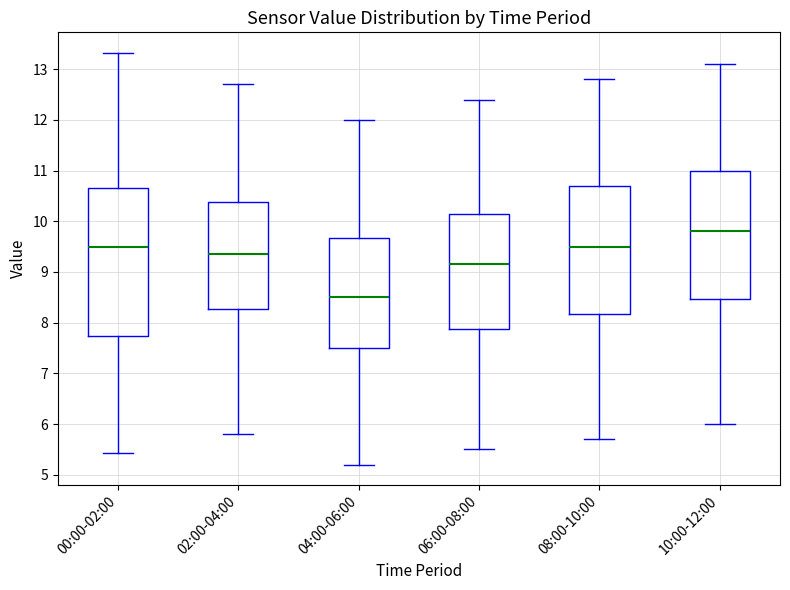

Comparing the boxes themselves (not the whiskers), which one is the tallest?

00:00-02:00